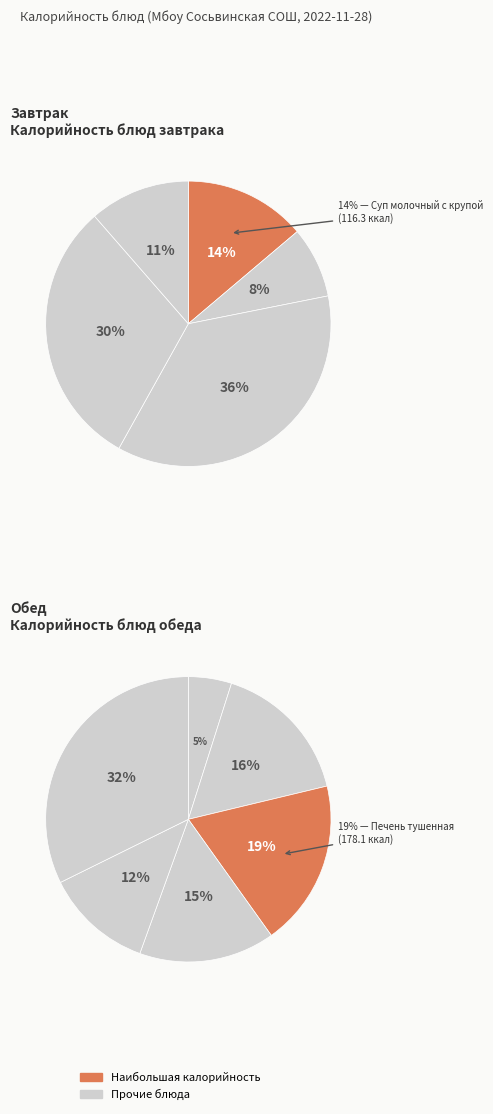

Approximately how many times larger is the value at Хлеб пшеничный (завтрак) compared to Салат из свеклы с зеленым горошком?

6.6